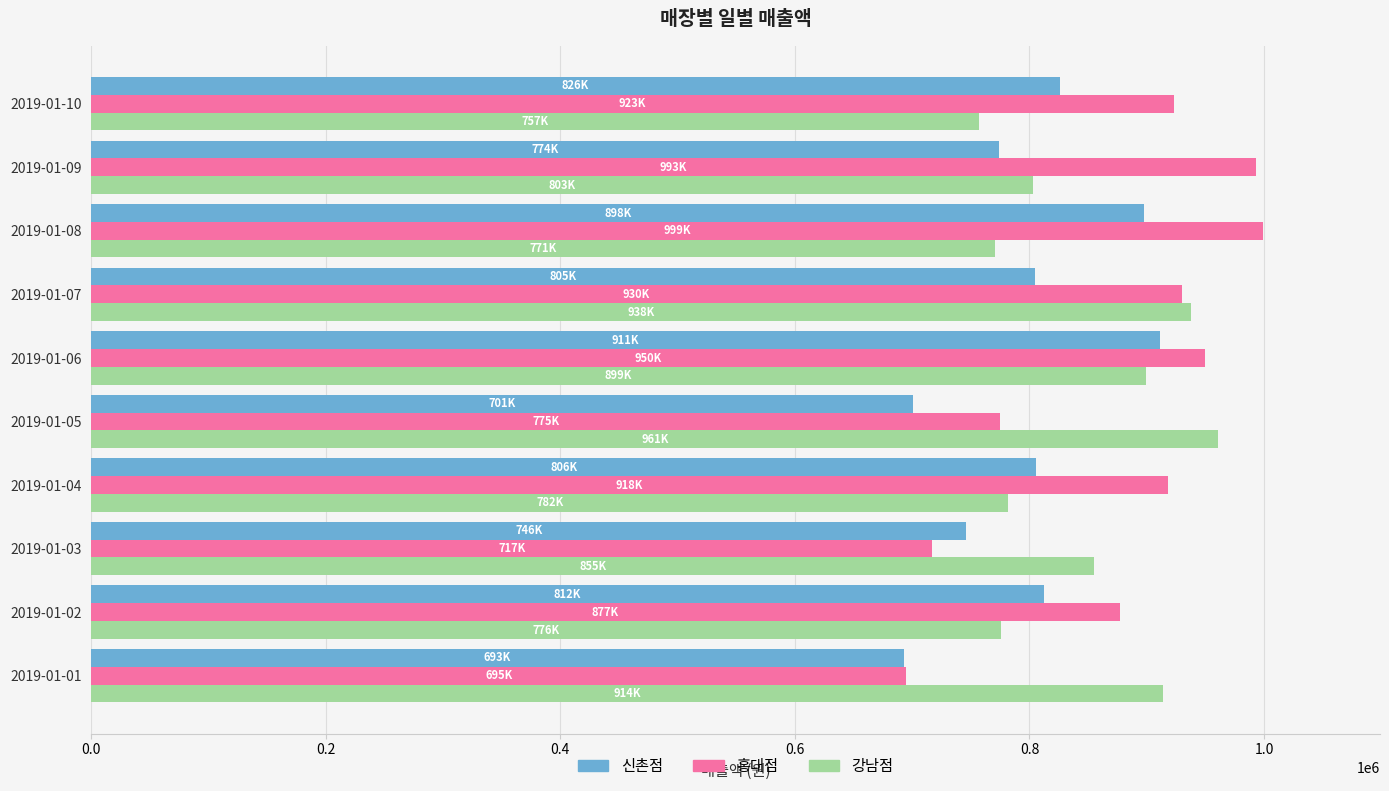

Which series has the largest total across all categories?

홍대점